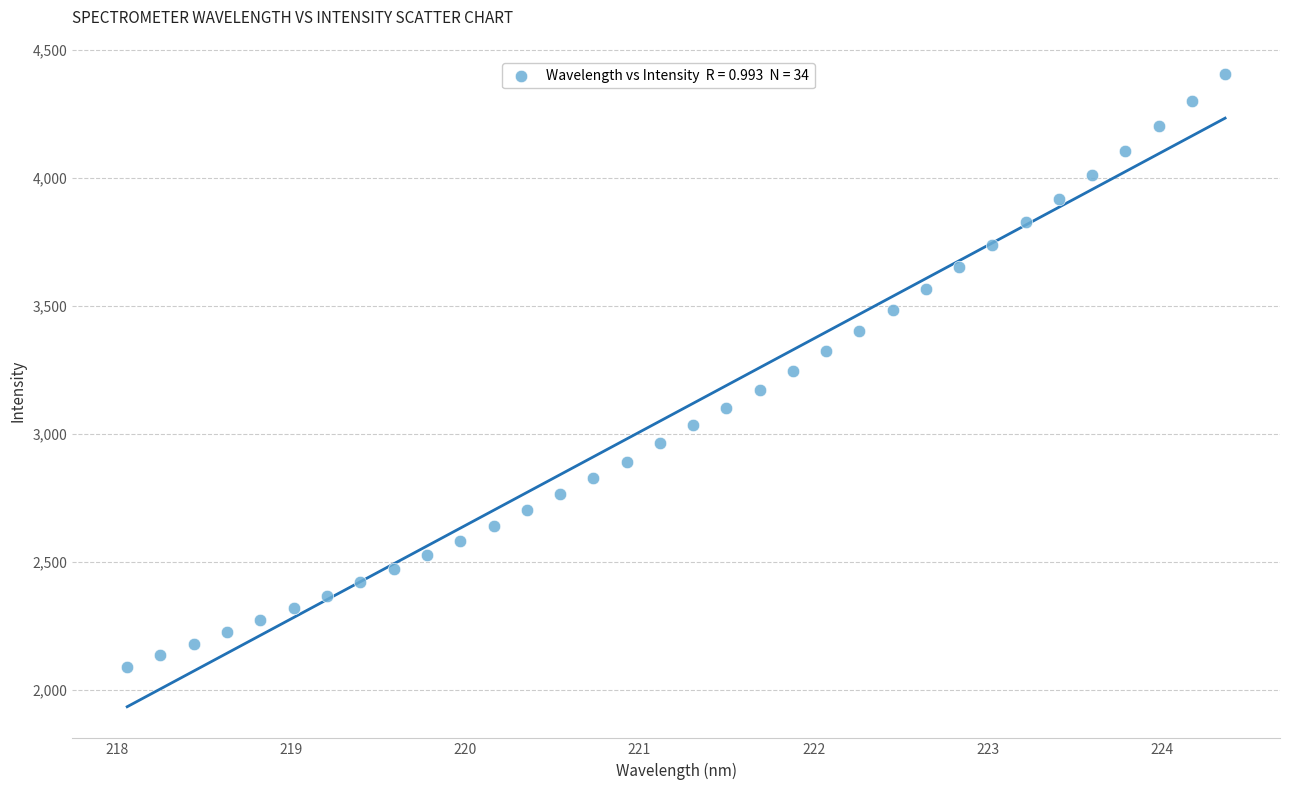

What is the range of X values (max minus min)?

6.3